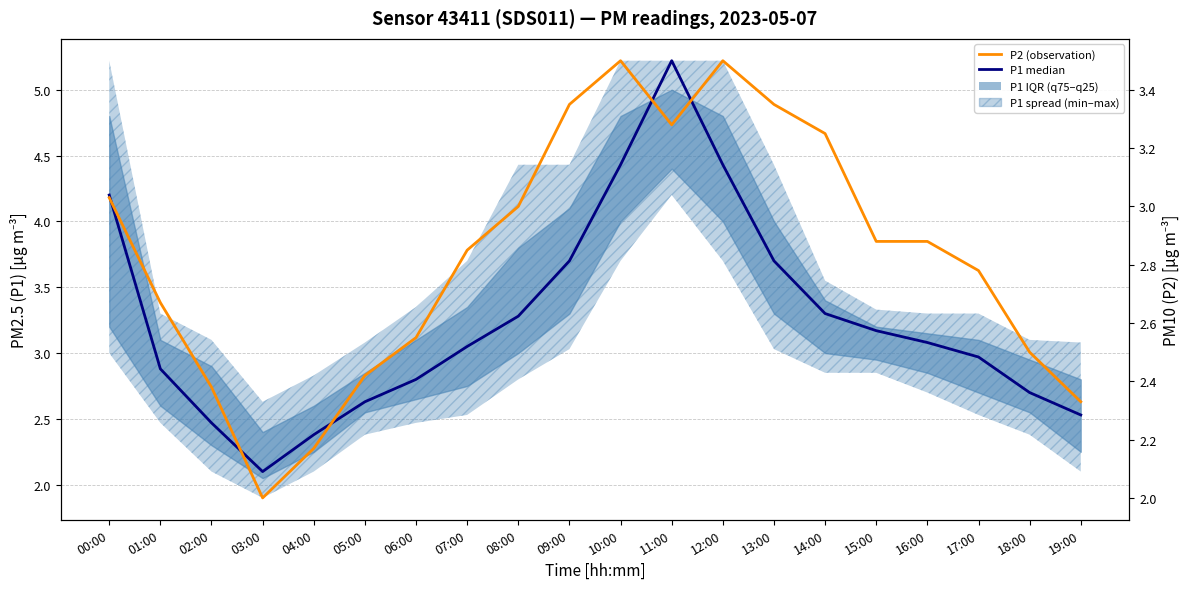

What is the minimum value for P1 median?

2.1